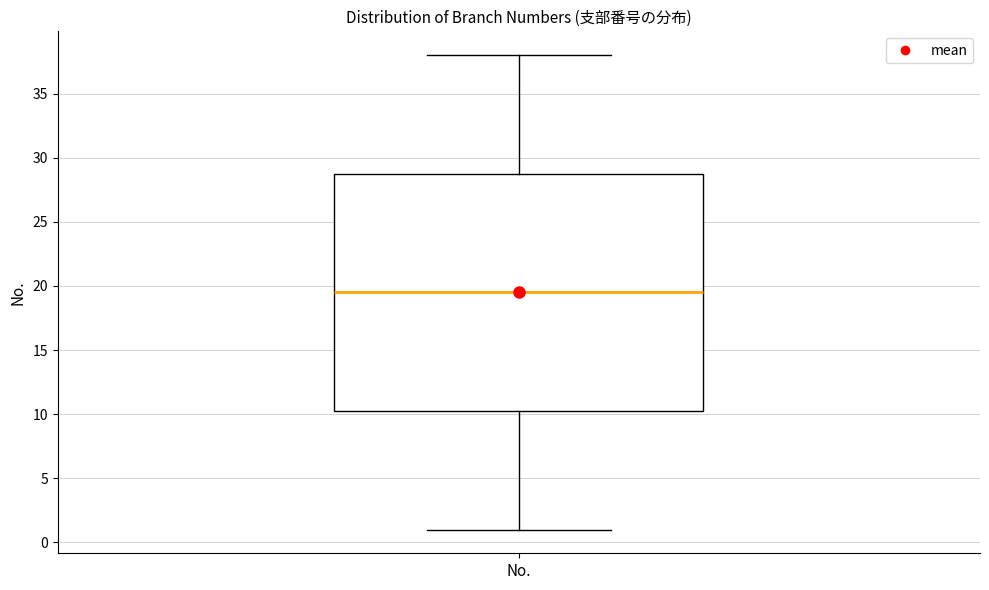

Transcribe this box plot: give where the median line is, the range the box spans, and where the two whiskers end, as read against the y-axis. The values are not printed on the chart, so give them approximately, as read against the axis.

median 19.5, box 10.5 to 29.0, whiskers 1.0 to 38.0